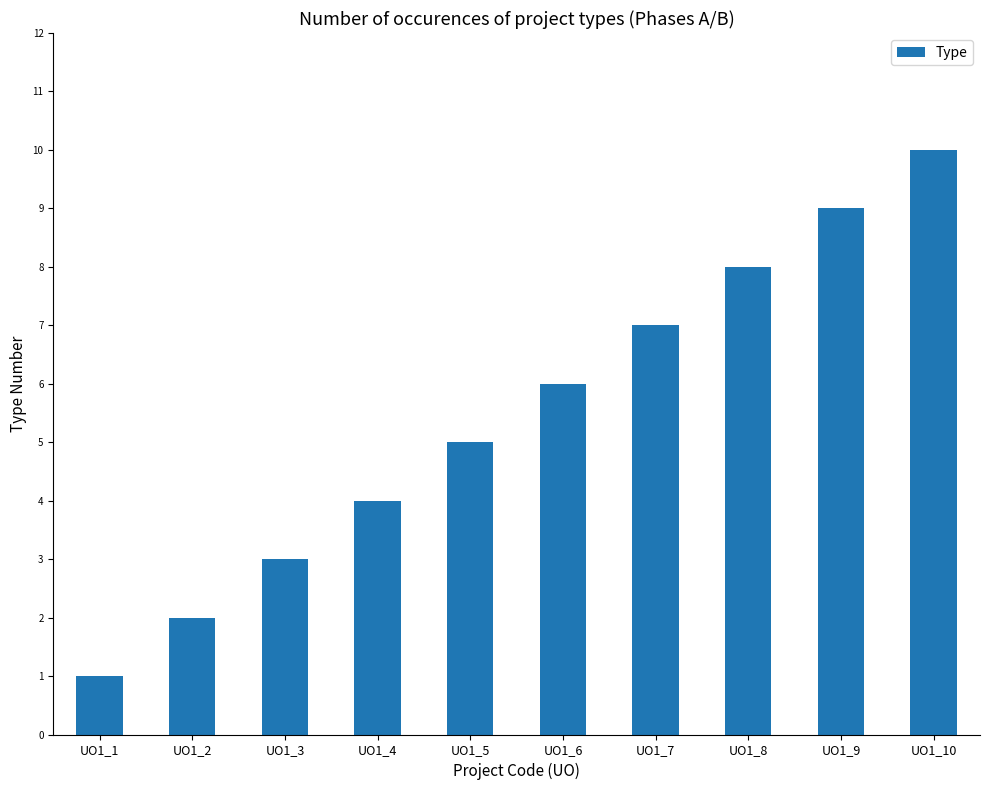

What is the change in value from UO1_5 to UO1_10?

+5